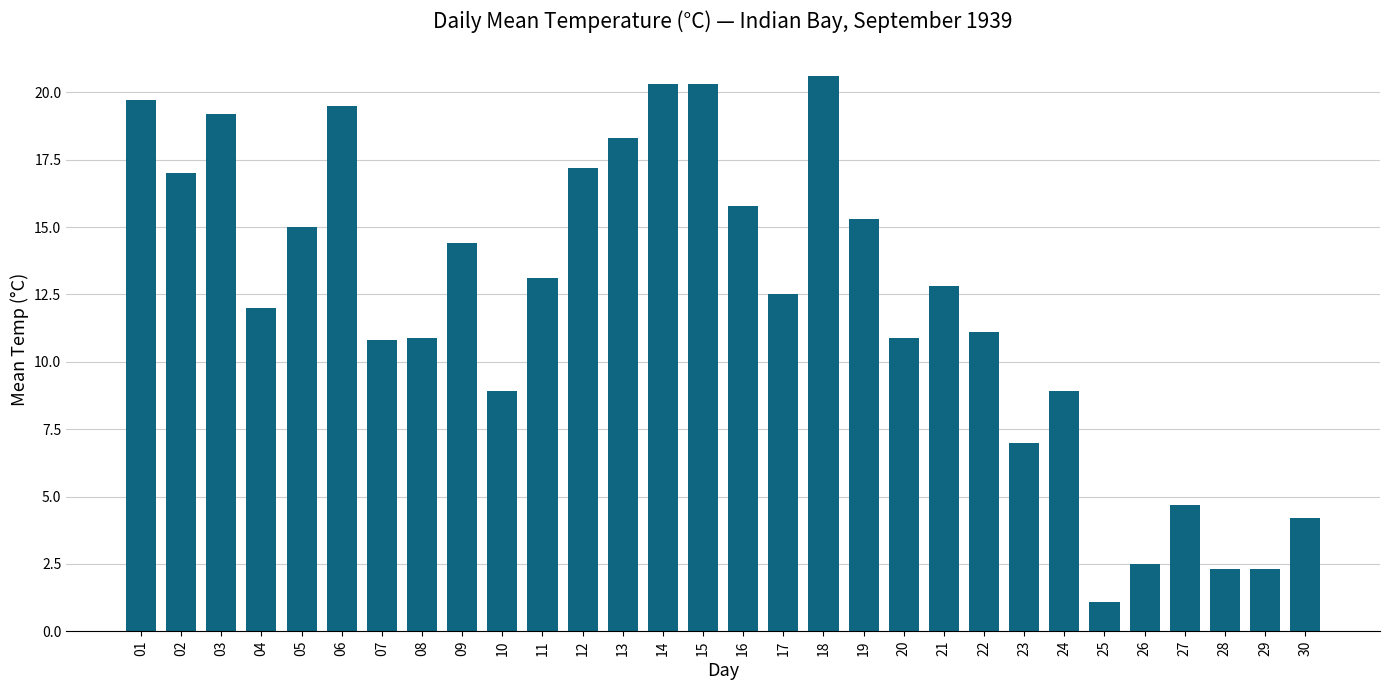

What is the difference between the values at 29 and 12?

14.9